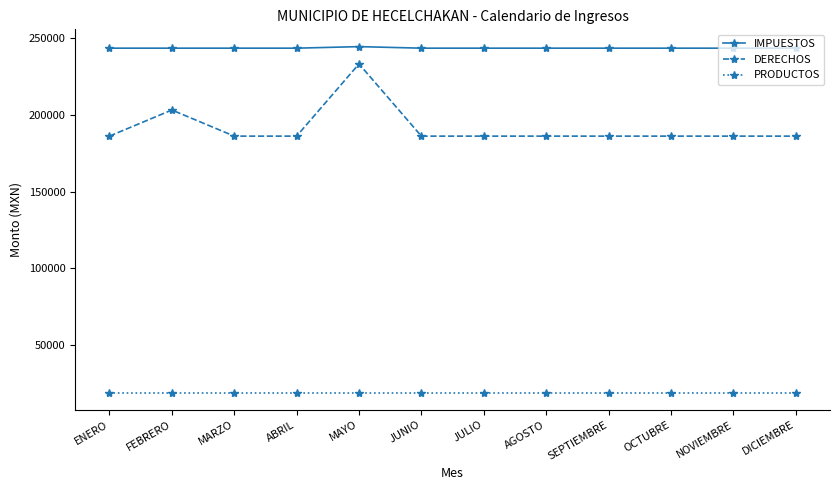

What is the sum of the DERECHOS values at JUNIO and FEBRERO?

389166.7